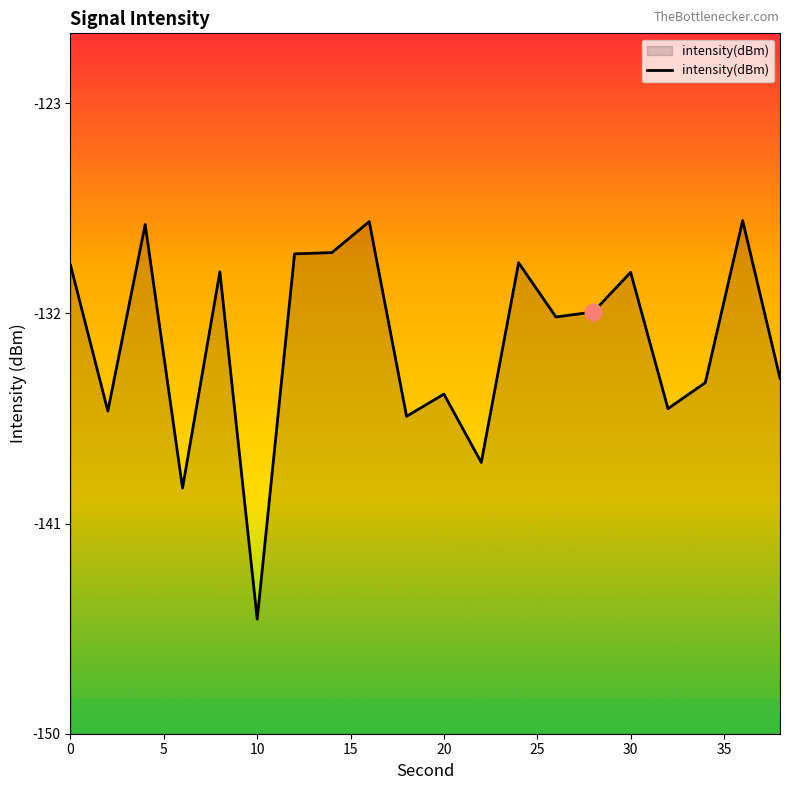

The value at 30 is -231.8. True or false?

False